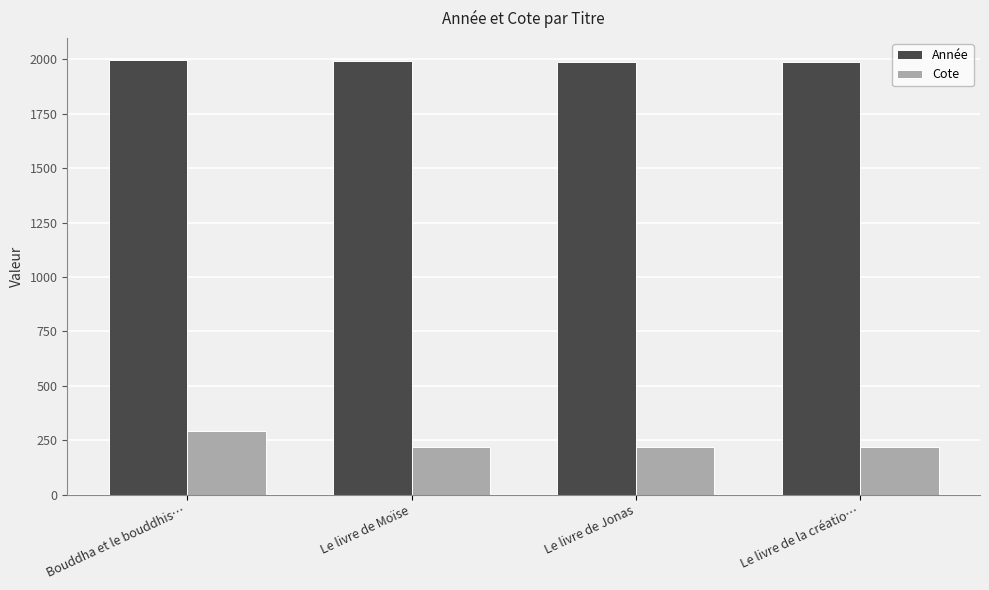

Count the number of data series in this chart.

2